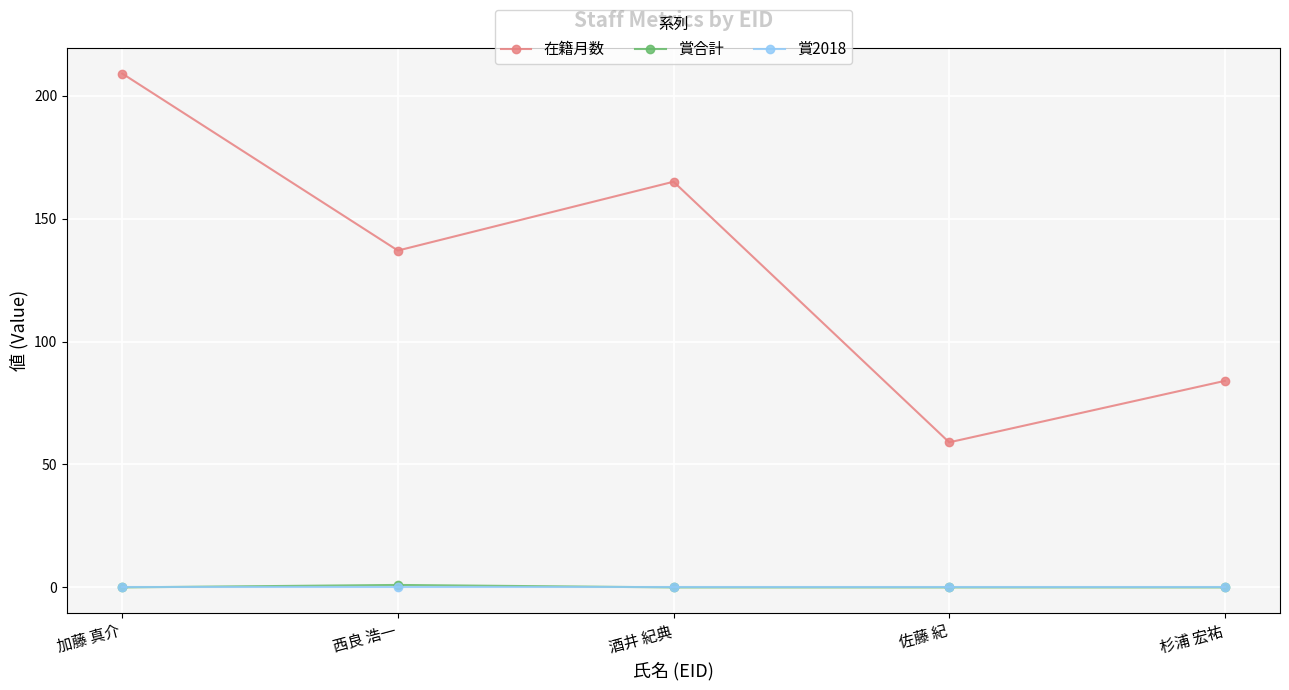

Rank the categories by 在籍月数 value from highest to lowest.

加藤 真介, 酒井 紀典, 西良 浩一, 杉浦 宏祐, 佐藤 紀